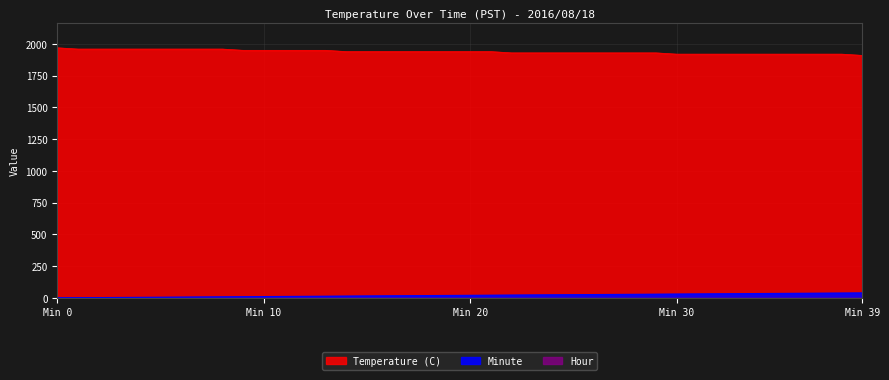

At which label is Temperature (C) closest to 1940?

14